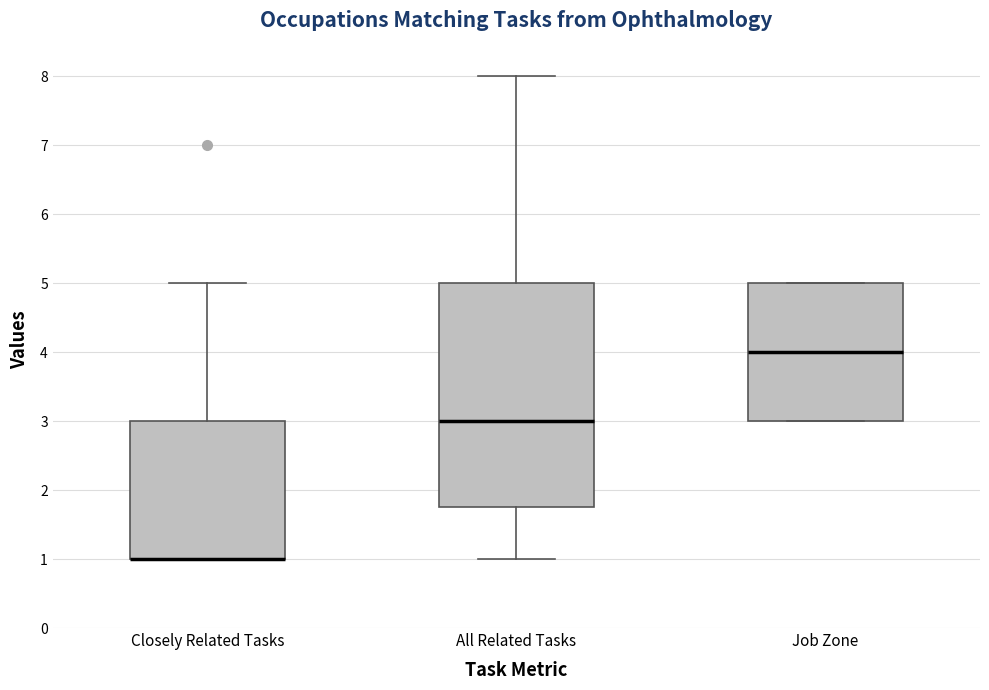

Reading left to right, read every box against the y-axis: the position of its median line, the range the box covers, and the ends of its whiskers. The values are not printed on the chart, so give them approximately, as read against the axis.

Closely Related Tasks: median 1.0 (drawn on the box's lower edge), box 1.0 to 3.0, whiskers 1.0 to 5.0
All Related Tasks: median 3.0, box 1.8 to 5.0, whiskers 1.0 to 8.0
Job Zone: median 4.0, box 3.0 to 5.0, whiskers 3.0 to 5.0